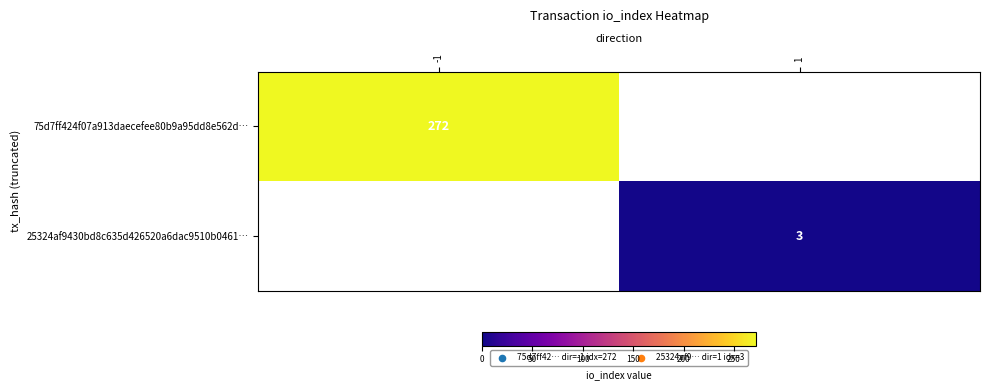

The value of 75d7ff424f07a913daecefee80b9a95dd8e562d… at -1 is 272. True or false?

True